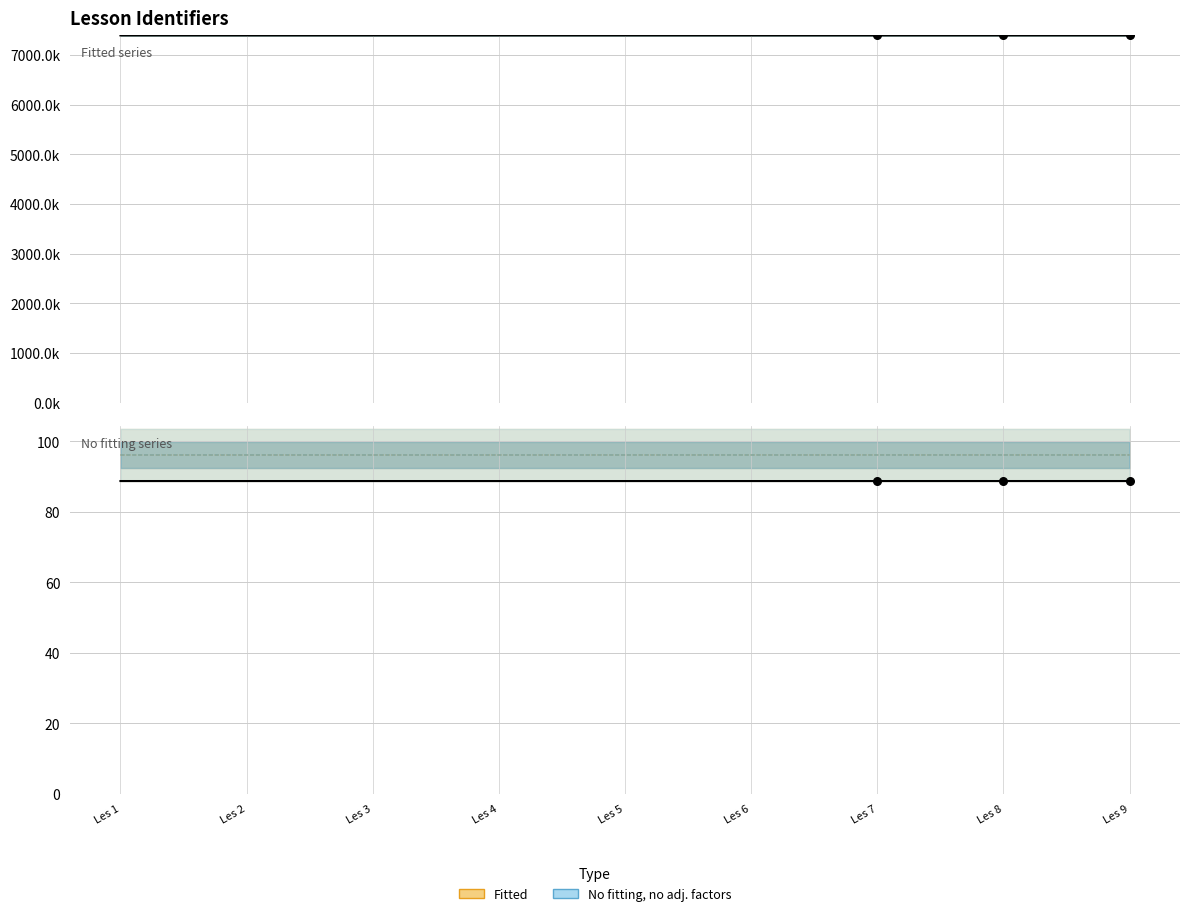

Which has a higher value, Les 9 or Les 6?

Les 9